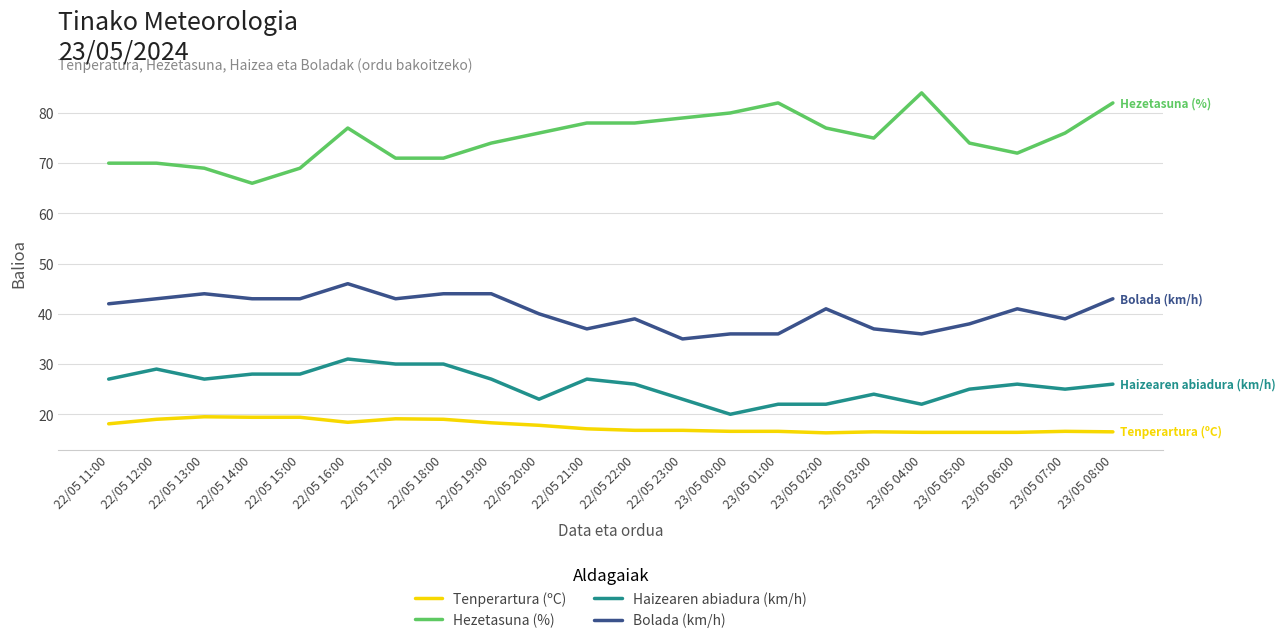

True or false: Haizearen abiadura (km/h) and Tenperartura (ºC) cross at least once.

False